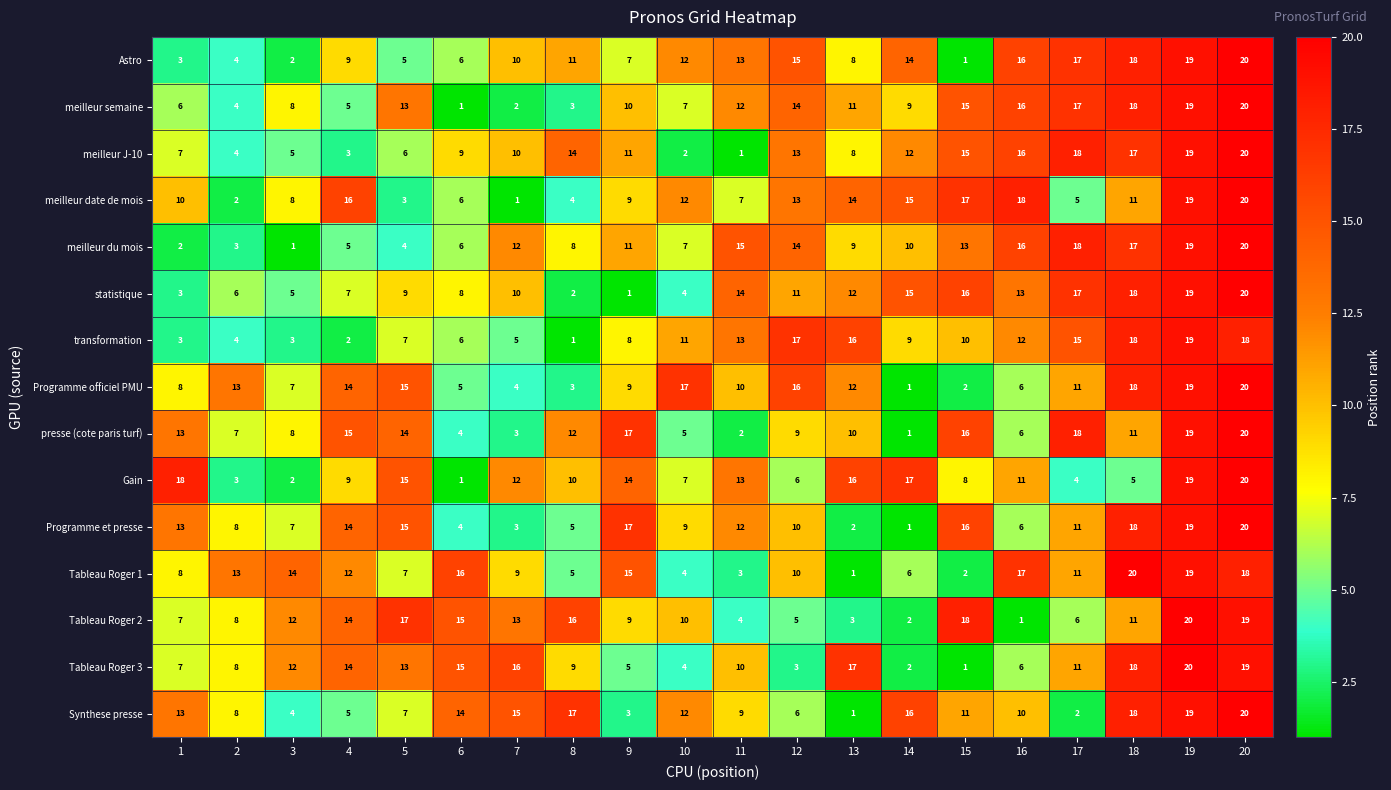

What is the minimum value shown in the chart?

1